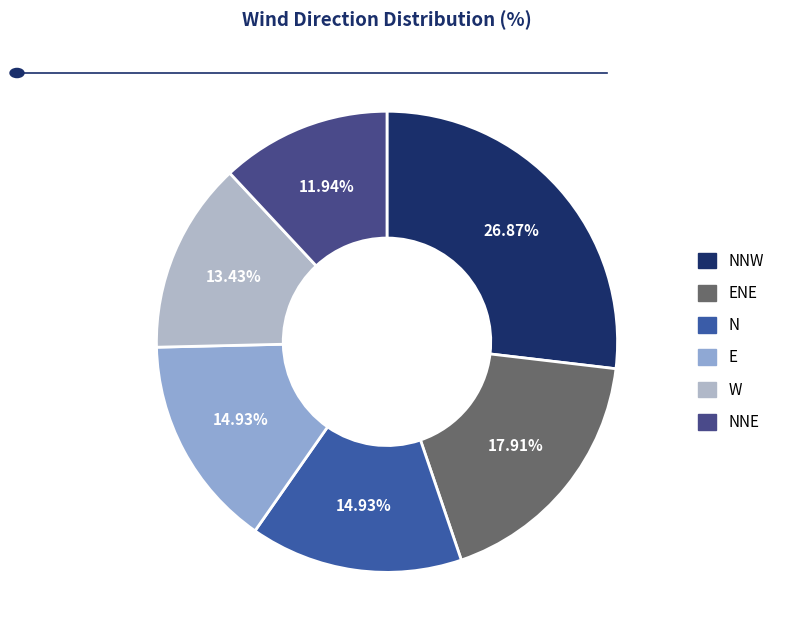

Is there any slice that represents more than half of the pie?

No